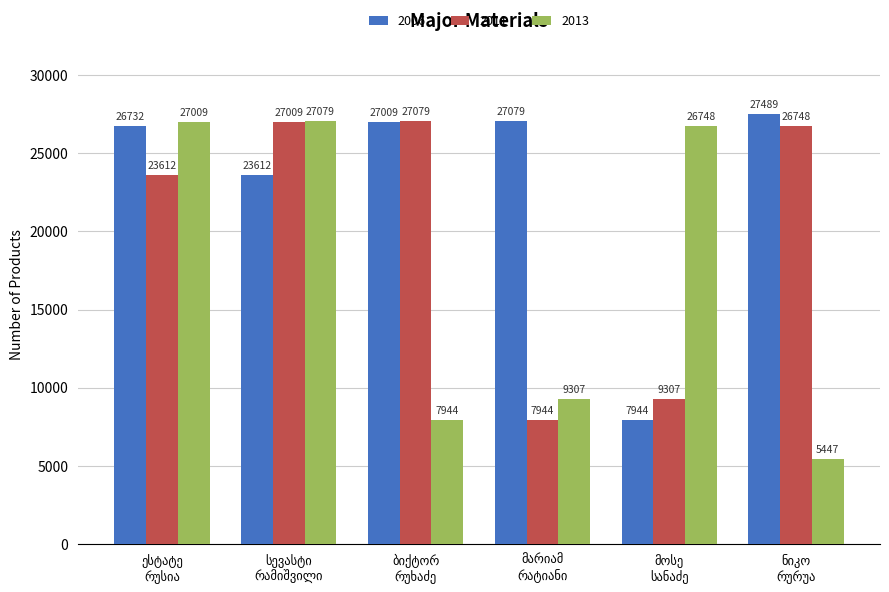

What is the sum of all 2013 values?

103534